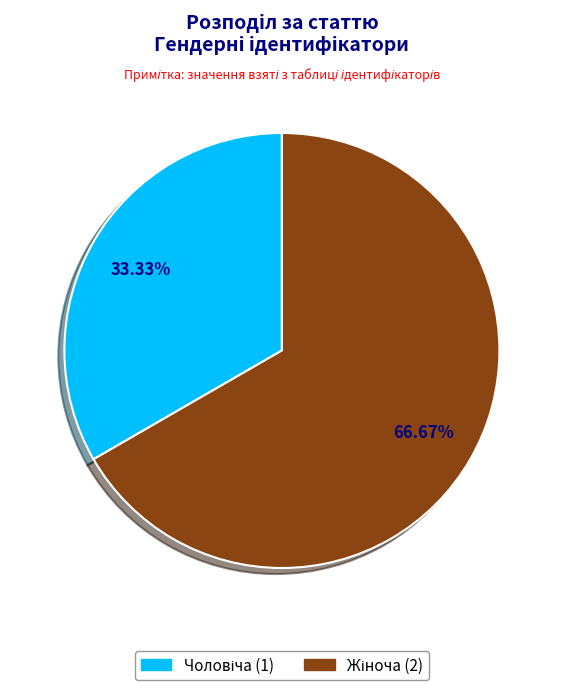

Does any single category account for the majority?

Yes